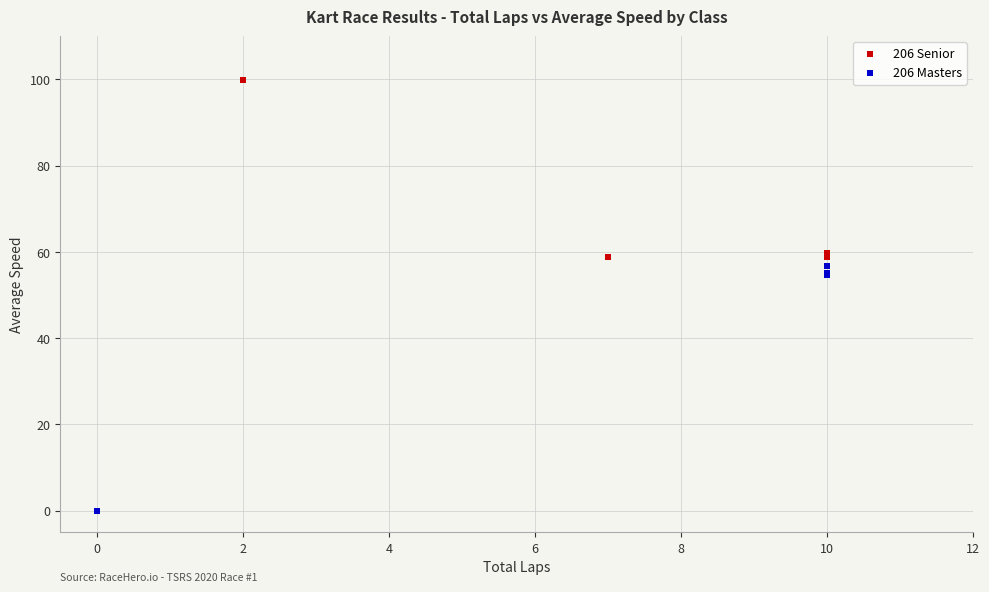

Which series contains the highest Y value?

206 Senior